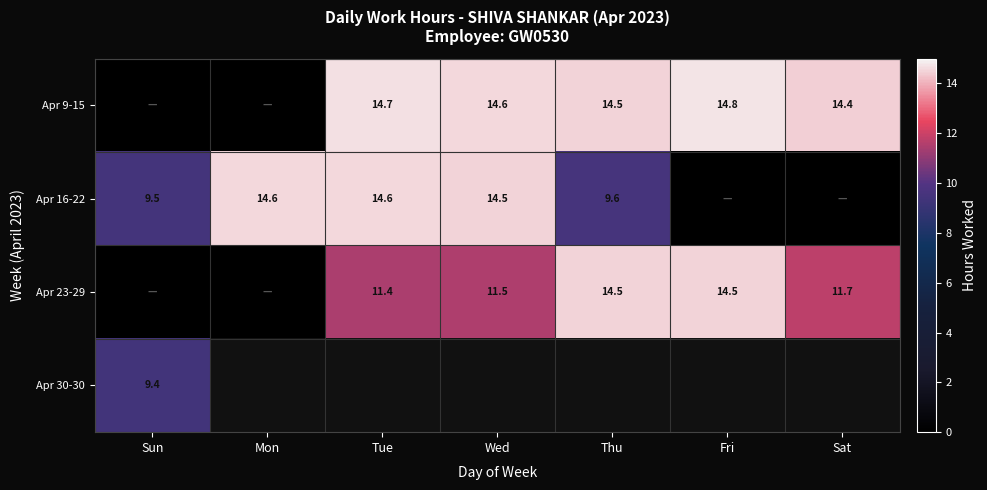

The value of Apr 23-29 at Tue is 20.2. True or false?

False